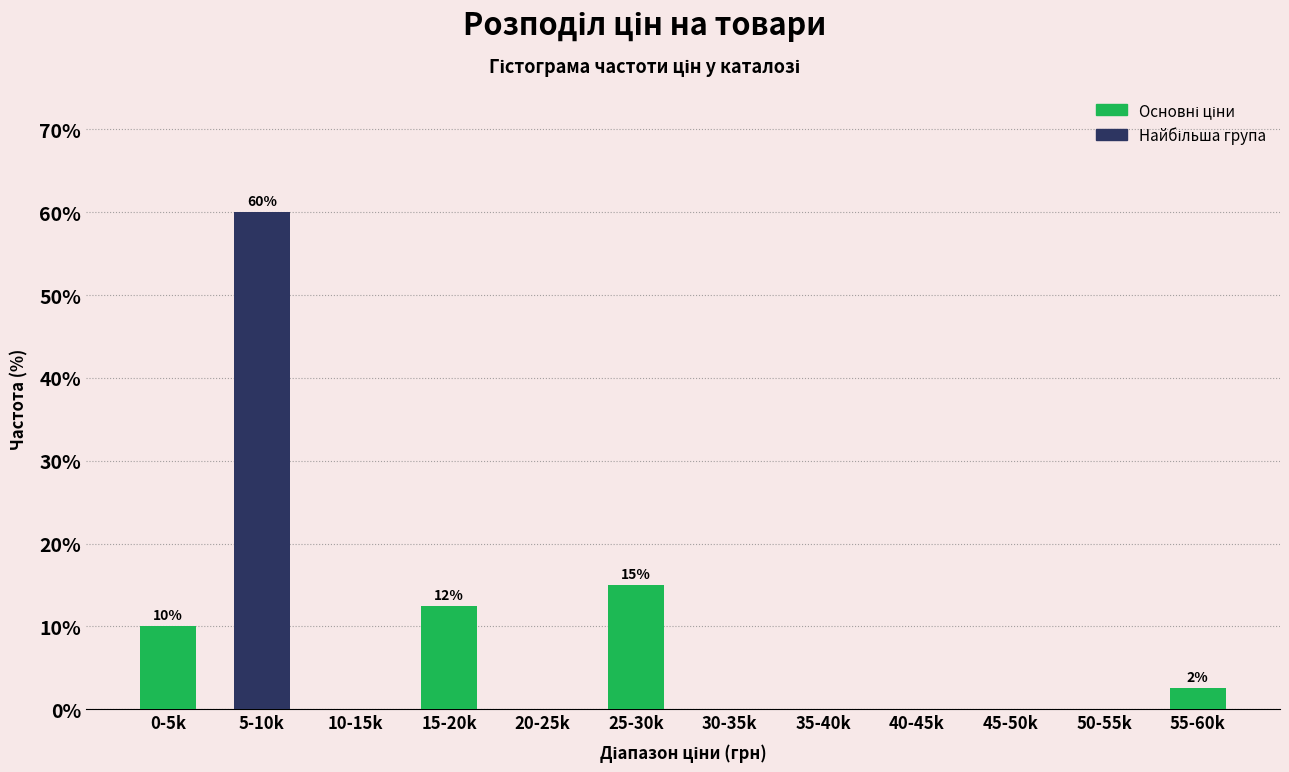

Reading left to right, transcribe all the data shown in this chart.

0-5k=10.0	5-10k=60.0	10-15k=0.0	15-20k=12.5	20-25k=0.0	25-30k=15.0	30-35k=0.0	35-40k=0.0	40-45k=0.0	45-50k=0.0	50-55k=0.0	55-60k=2.5